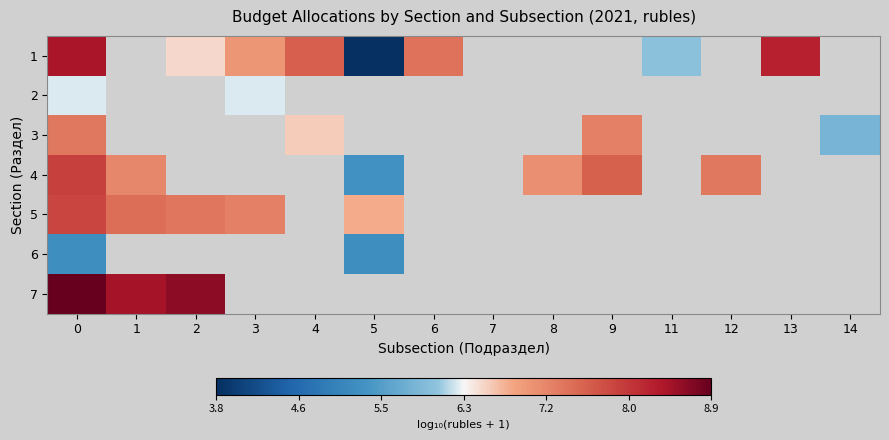

What is the difference between the maximum and minimum values in the 7 series?

0.4